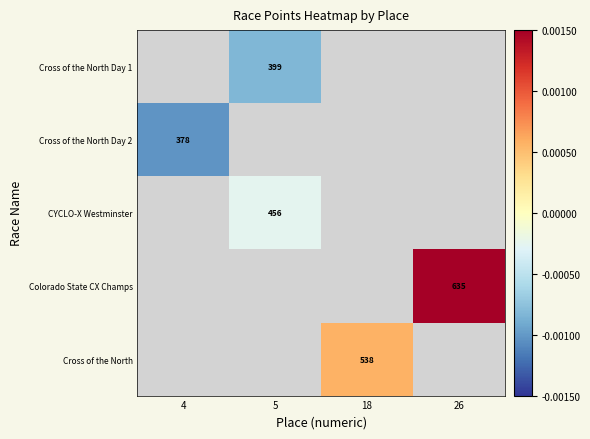

Between 5 and 26, which is larger?

26